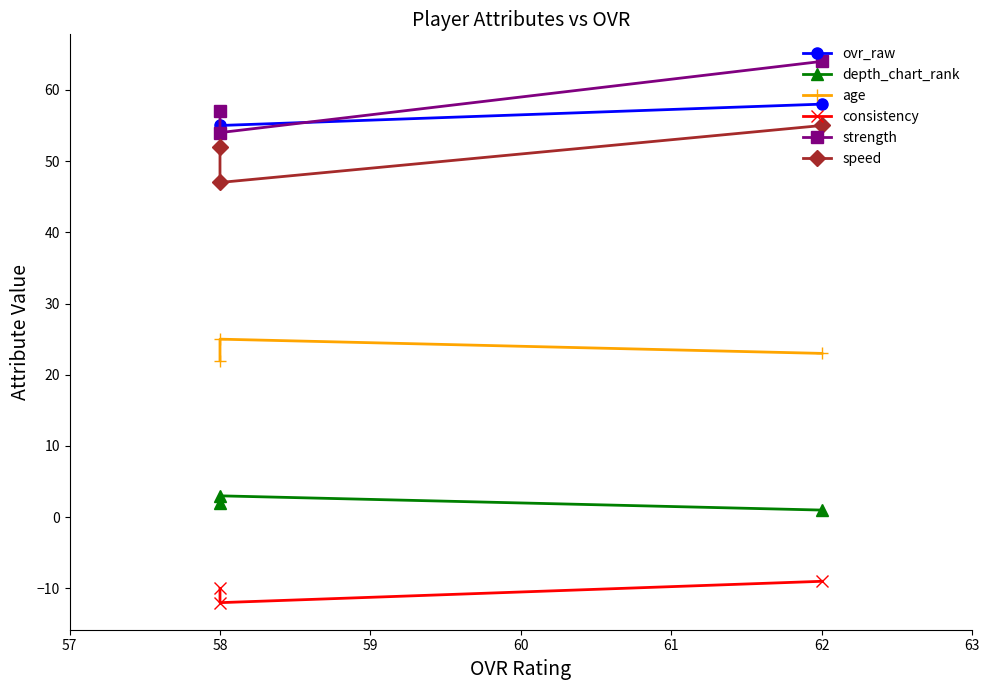

Between 62 and 58, which is larger?

62